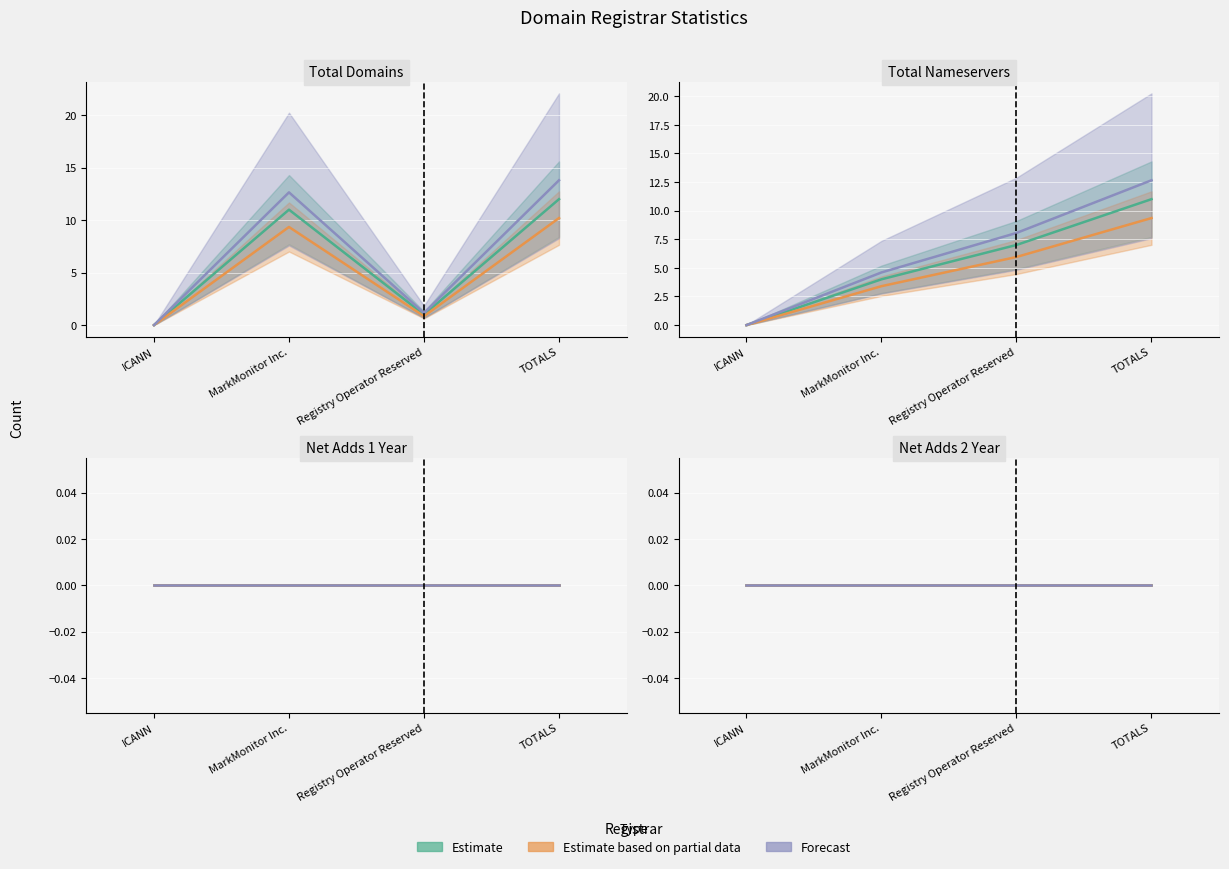

At which category is the sum across all series the highest?

TOTALS